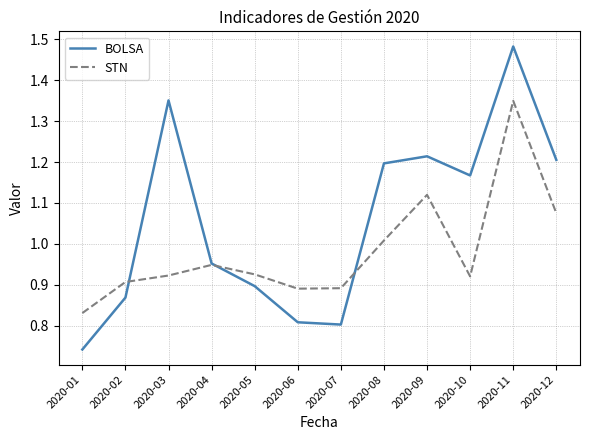

How many interior local valleys does the STN series have?

2